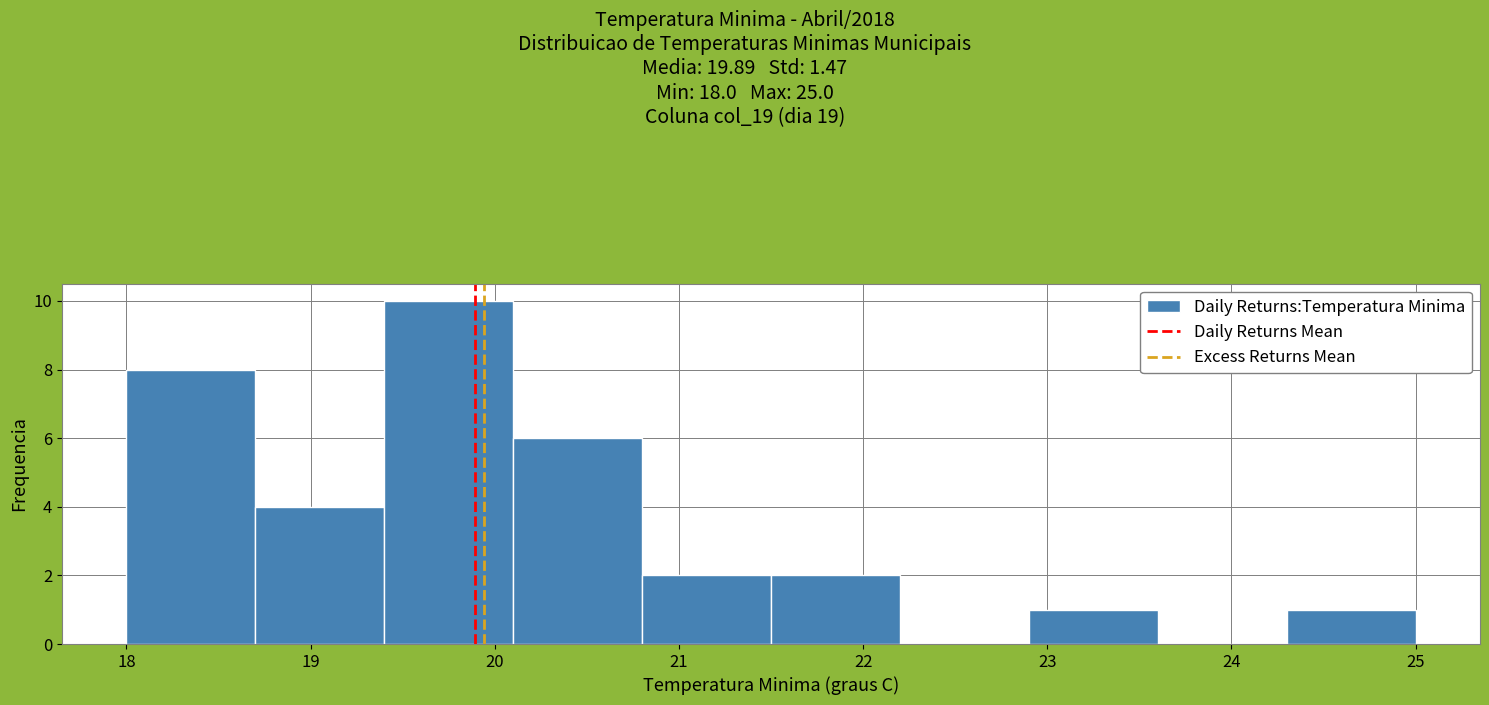

Reading left to right, list every bar in this chart as the range it spans on the x-axis followed by its height. The values are not printed on the chart, so give them approximately, as read against the axis.

18.0 to 18.7: 8
18.7 to 19.4: 4
19.4 to 20.1: 10
20.1 to 20.8: 6
20.8 to 21.5: 2
21.5 to 22.2: 2
22.2 to 22.9: 0
22.9 to 23.6: 1
23.6 to 24.3: 0
24.3 to 25.0: 1